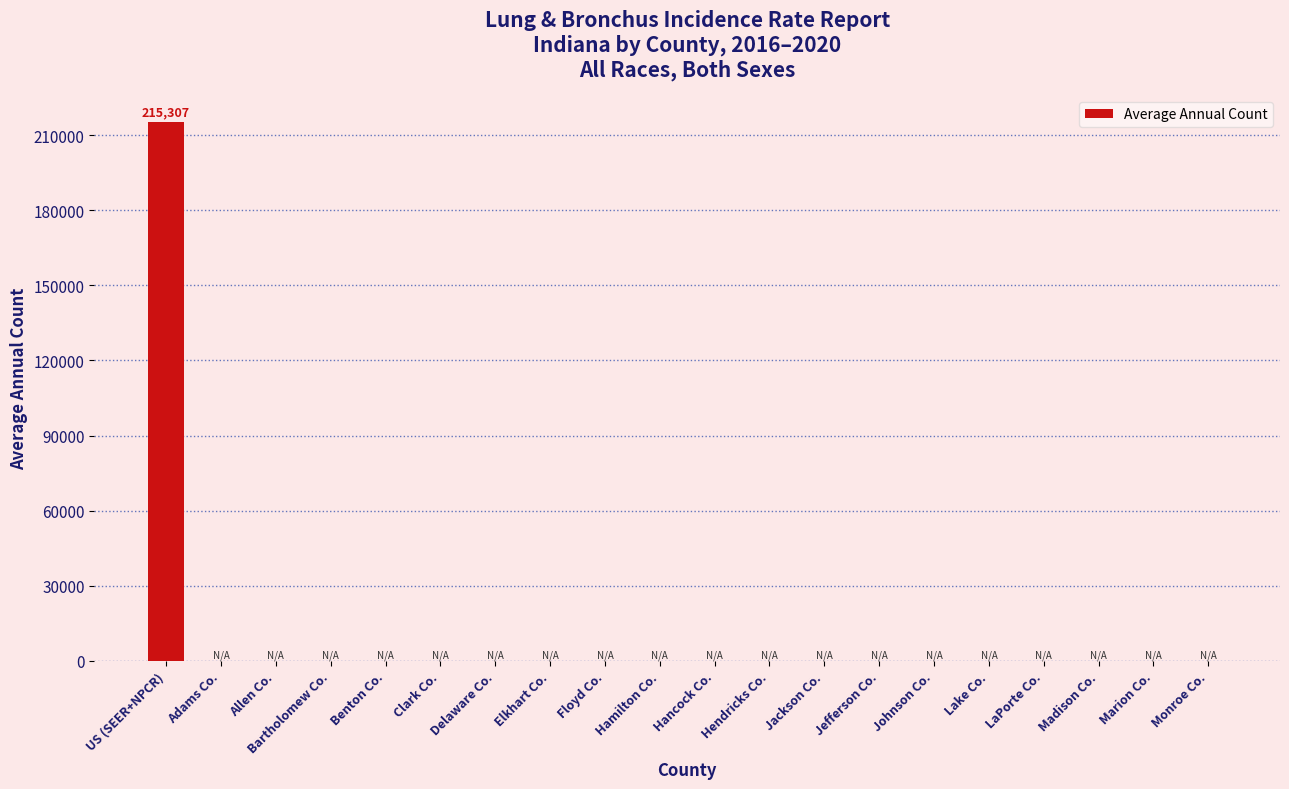

How many categories are shown in the chart?

20